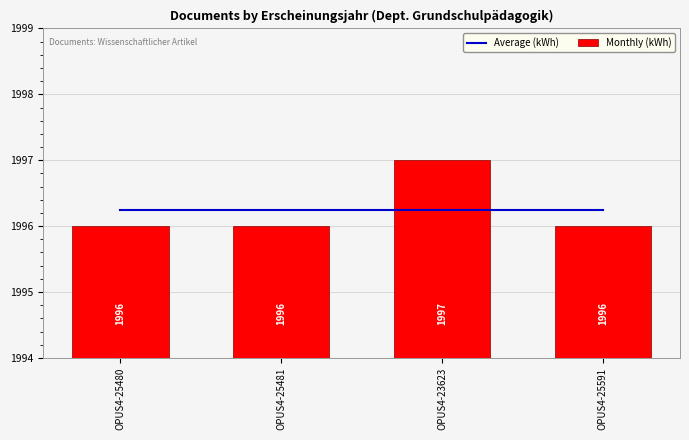

What position from the left is OPUS4-25480?

1